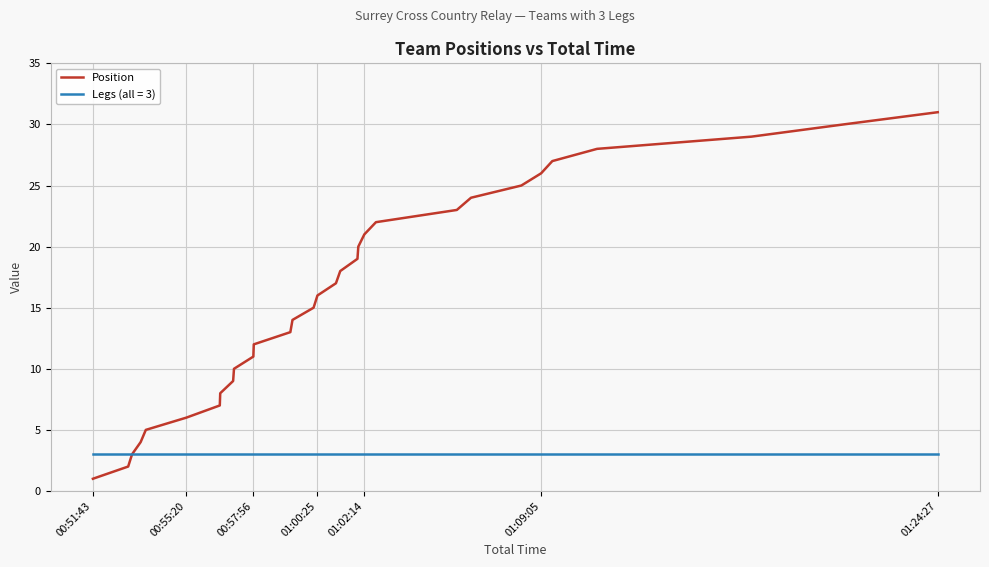

Which series has the largest range (max minus min)?

Position